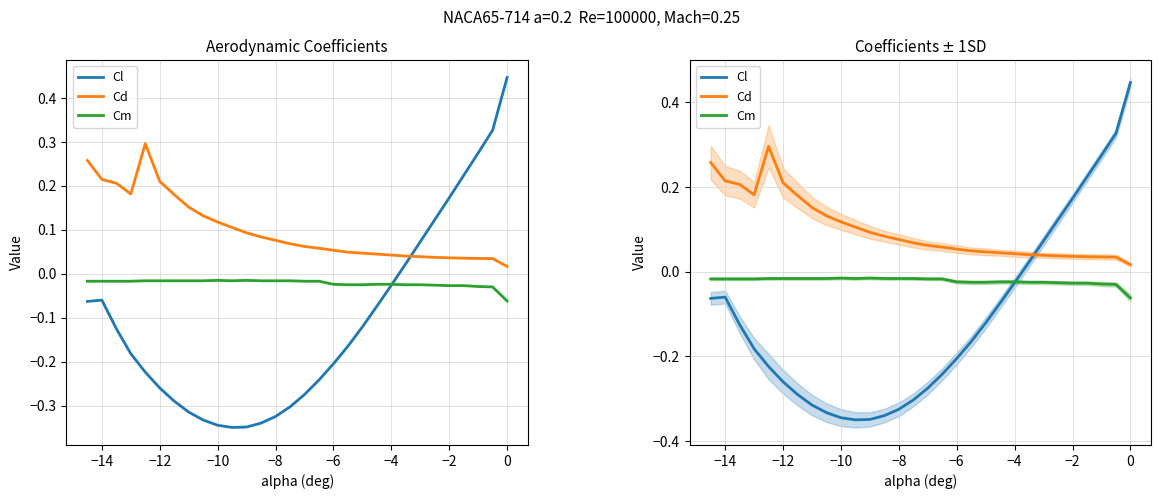

In Cd, how many points are lower than both neighbors (excluding endpoints)?

1